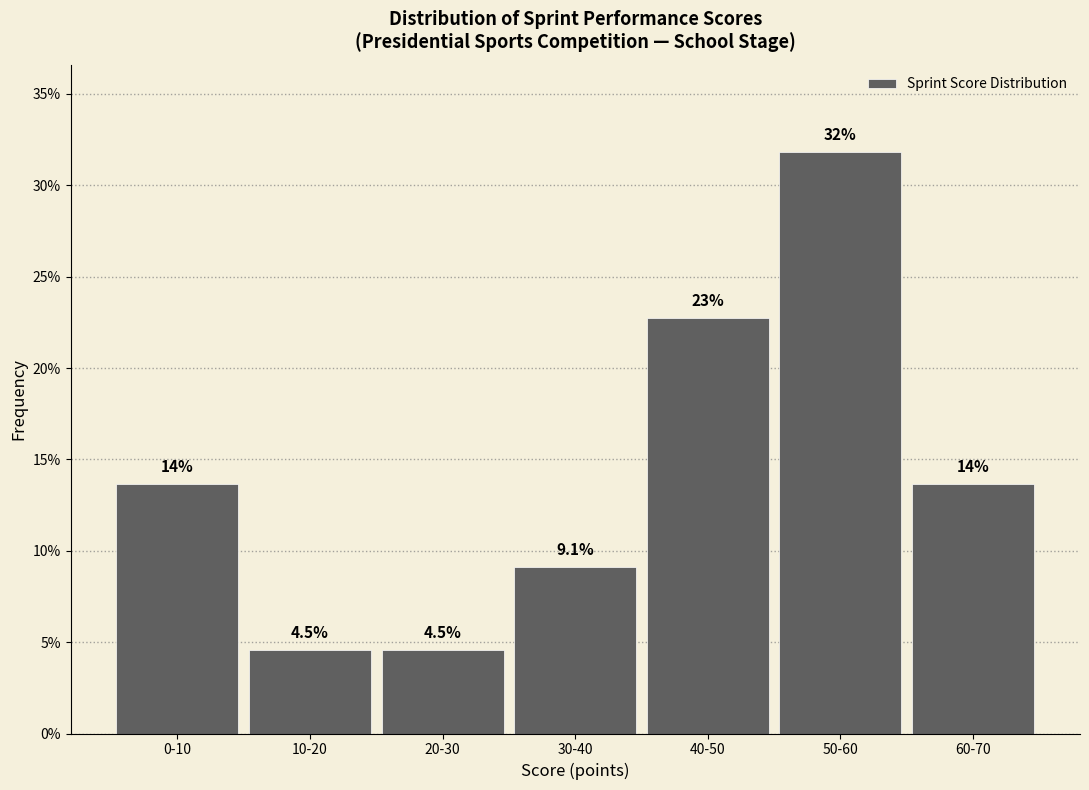

How many bars are there in total?

7